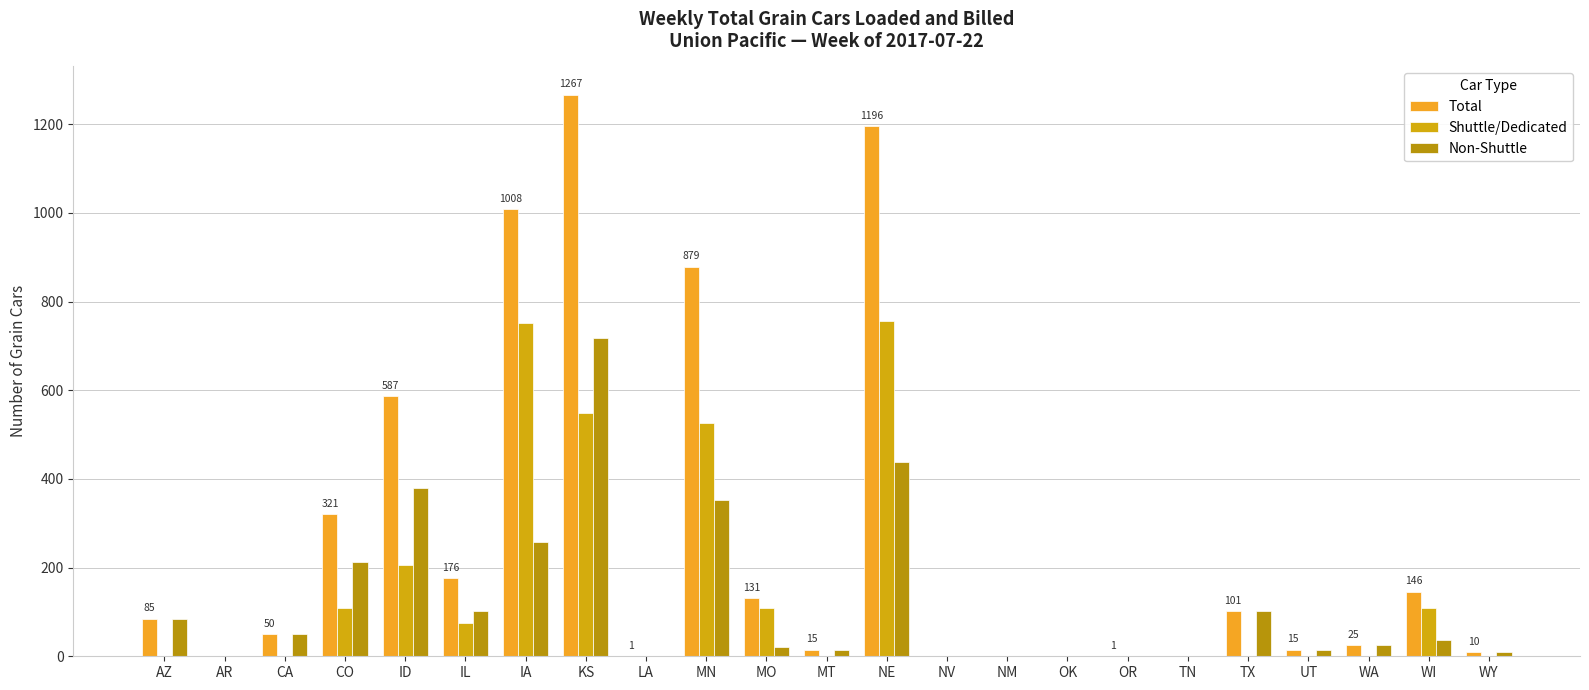

What is the highest value of the Total series?

1267